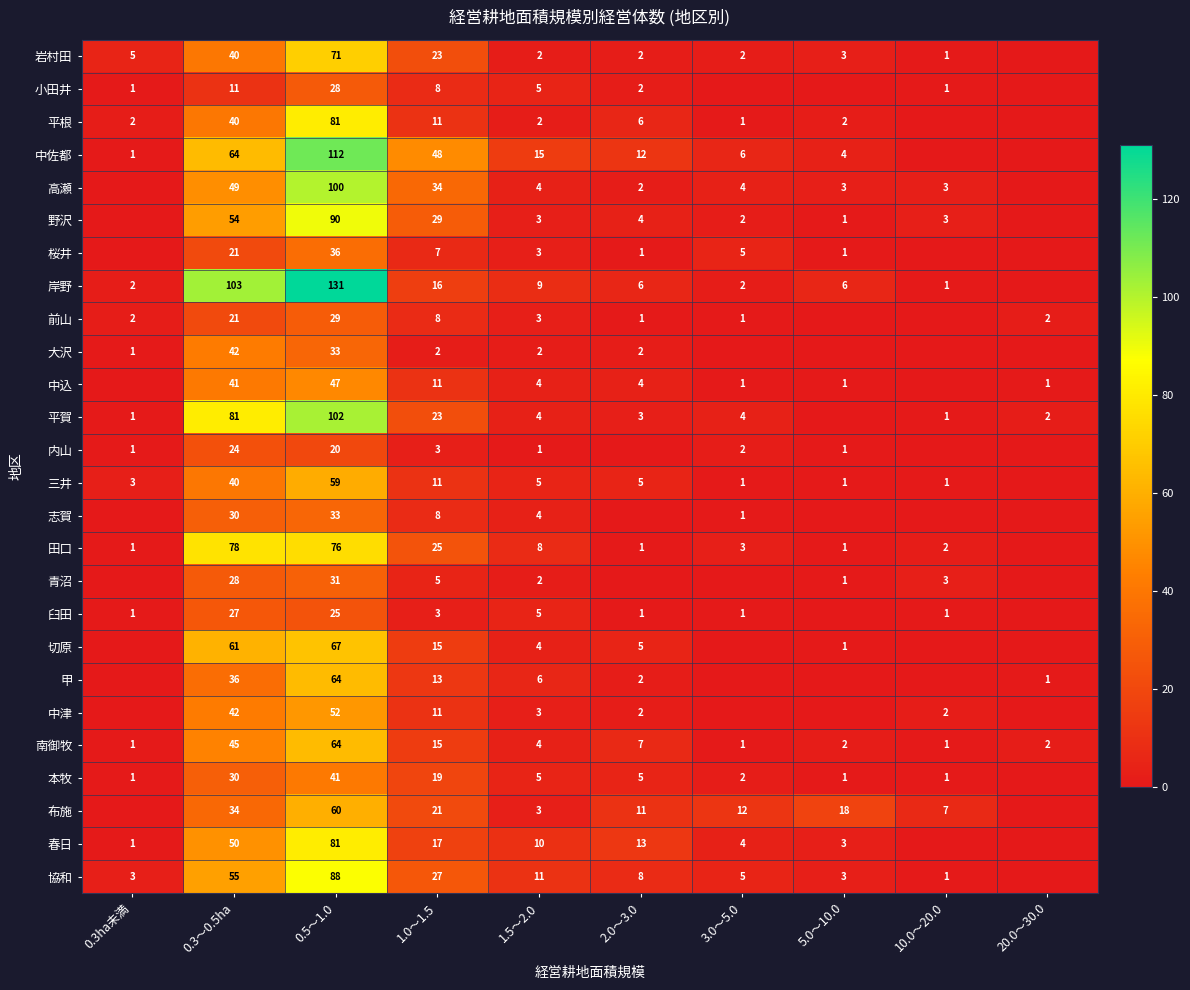

What is the difference between the highest and lowest values at 0.5～1.0?

111